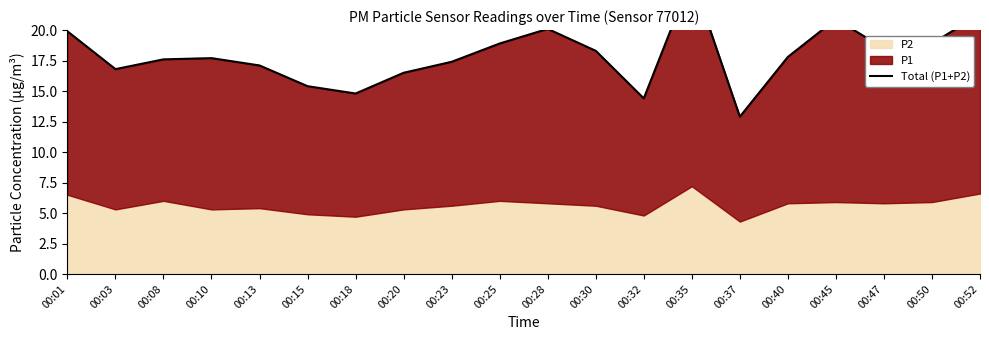

How many points are lower than both their immediate neighbors (excluding endpoints)?

5